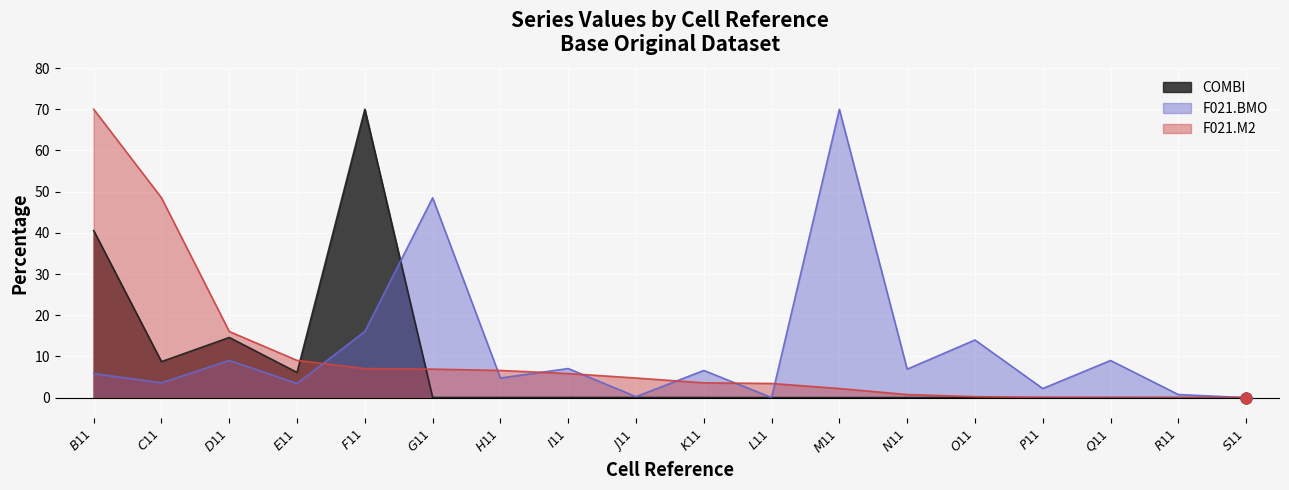

At which category is the sum across all series the highest?

$B$11